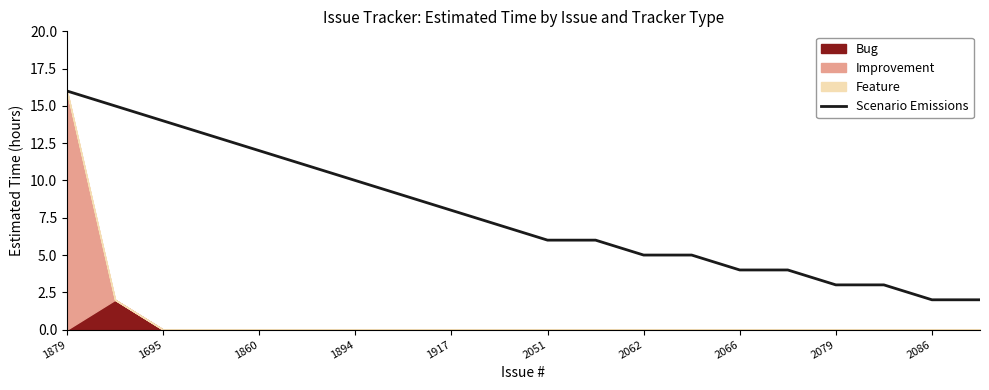

The value of Scenario Emissions at 1917 is 8. True or false?

True